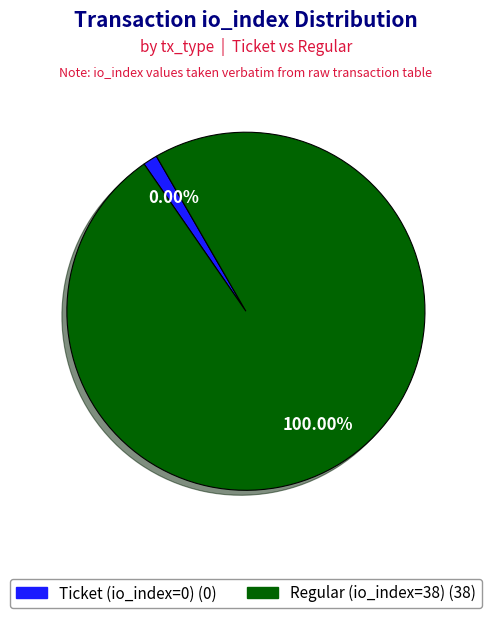

Count the number of slices in the pie.

2